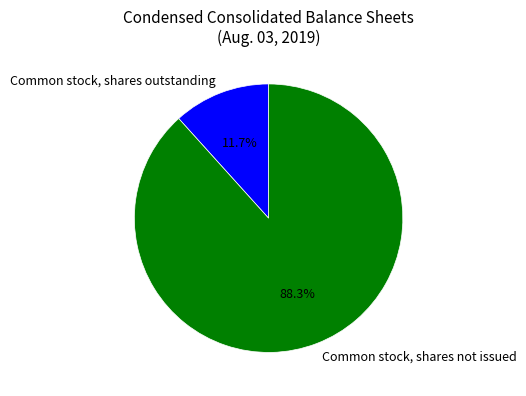

Is there any slice that represents more than half of the pie?

Yes